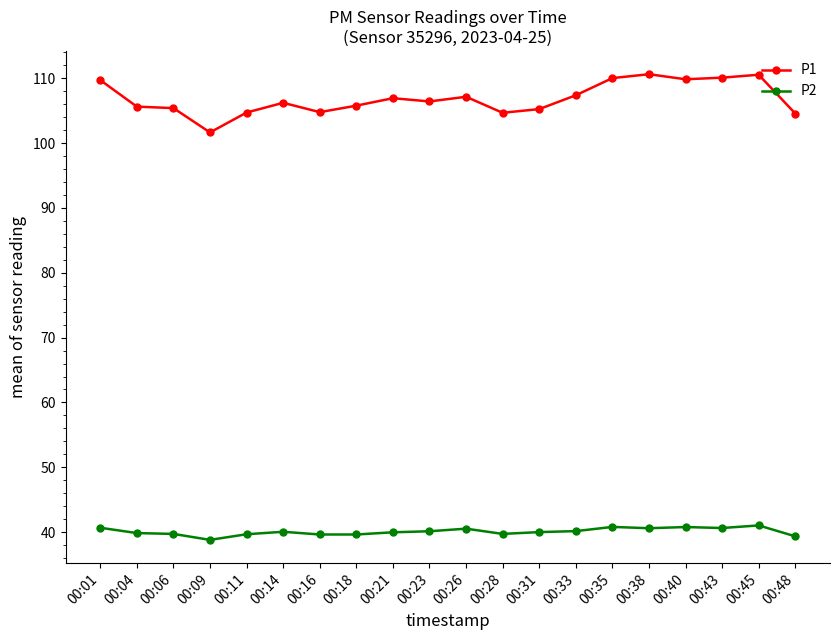

What is the approximate value of P1 at 00:35?

110.0